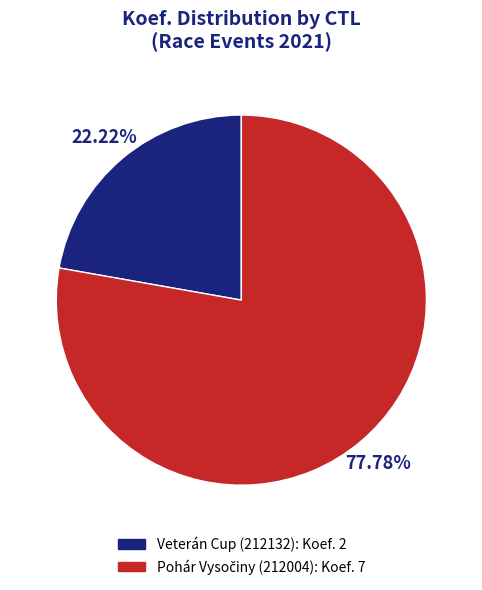

Does Veterán Cup (212132): Koef. 2 represent more than half of the total?

No